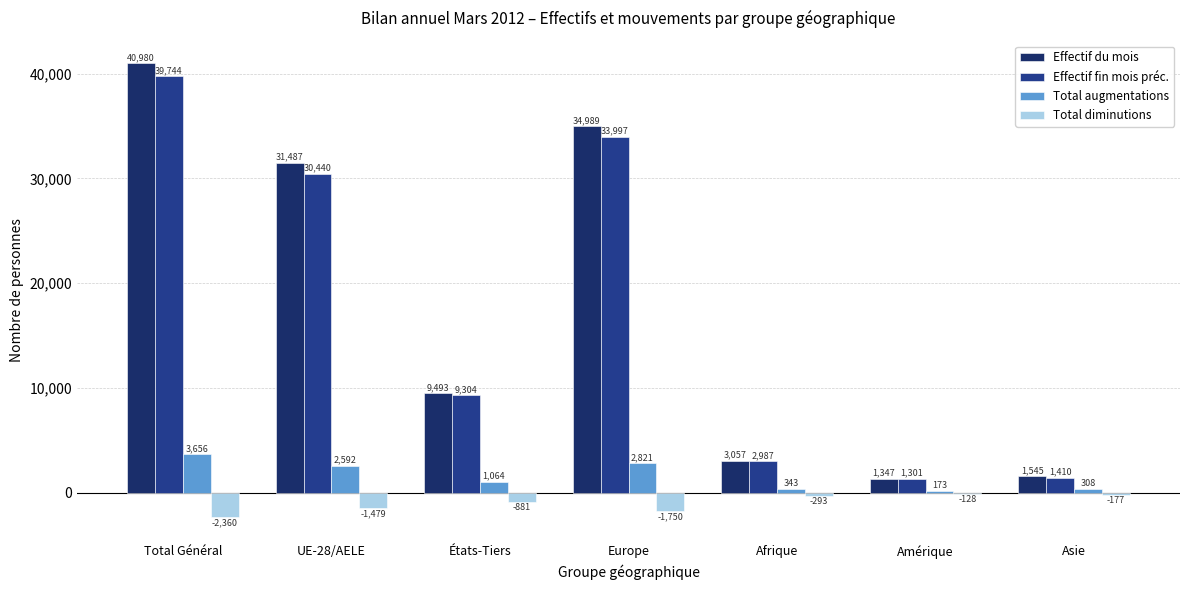

Reading right to left, list all the values displayed in this chart.

Effectif du mois: 1545	1347	3057	34989	9493	31487	40980
Effectif fin mois préc.: 1410	1301	2987	33997	9304	30440	39744
Total augmentations: 308	173	343	2821	1064	2592	3656
Total diminutions: -177	-128	-293	-1750	-881	-1479	-2360